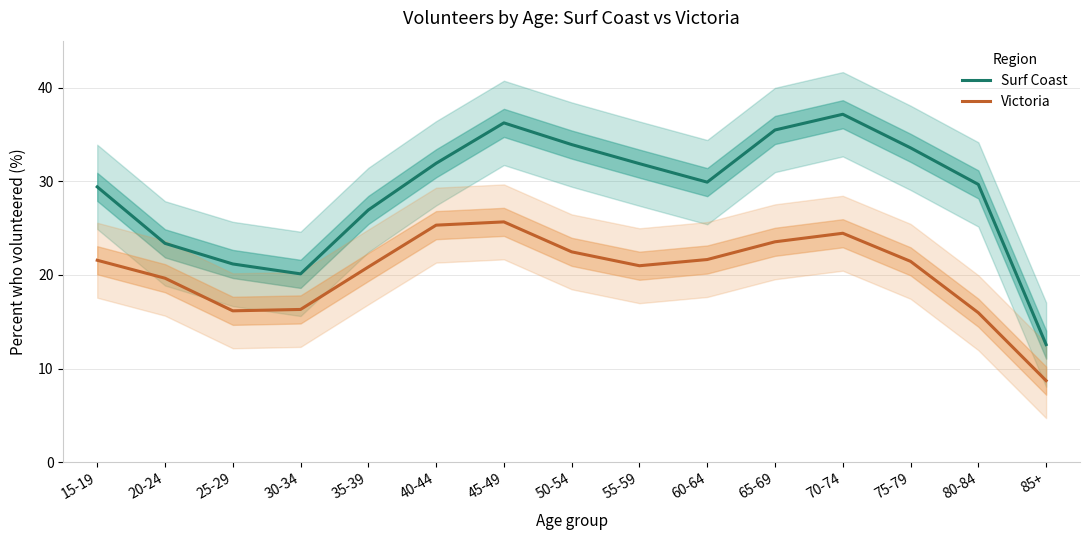

Where is the first local minimum for Victoria?

25-29